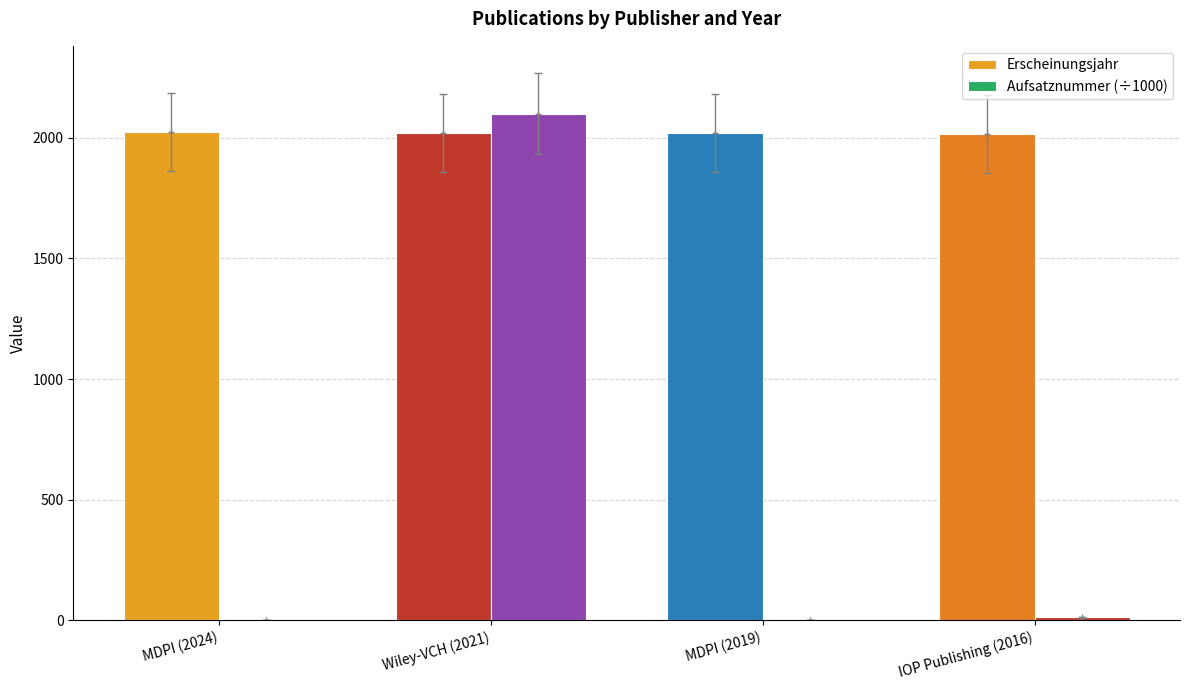

How many data points in Aufsatznummer (÷1000) are above 12?

2